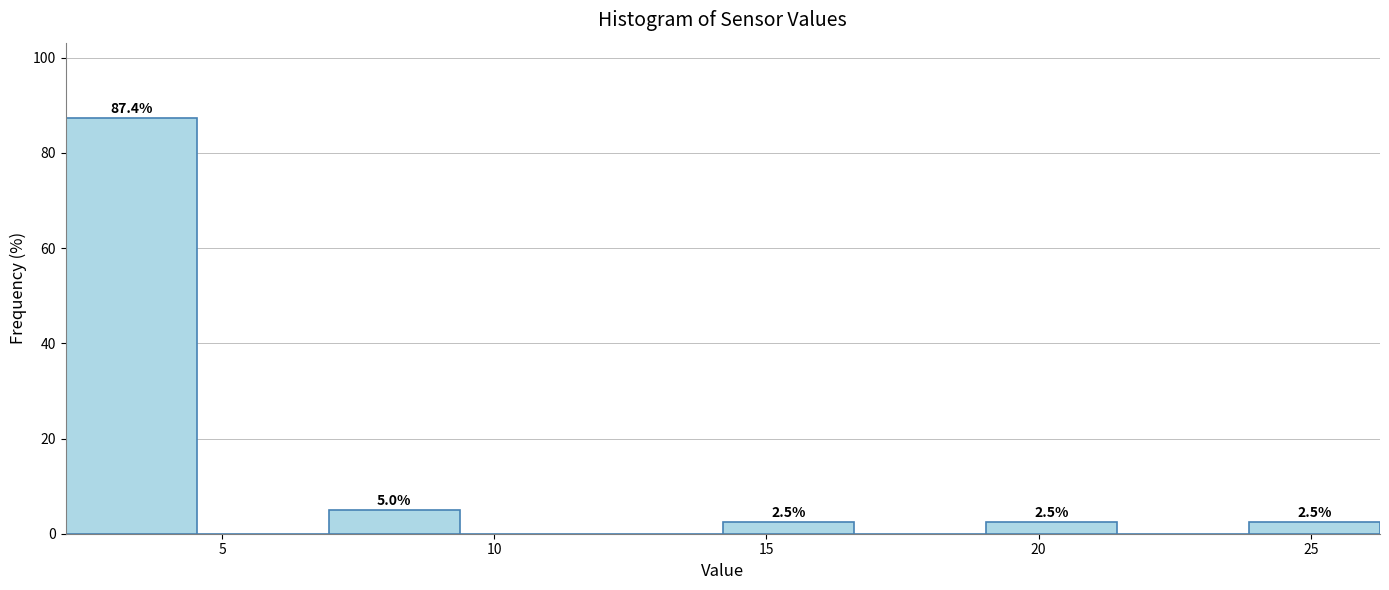

Which range on the x-axis has the tallest bar?

2.0 to 4.5